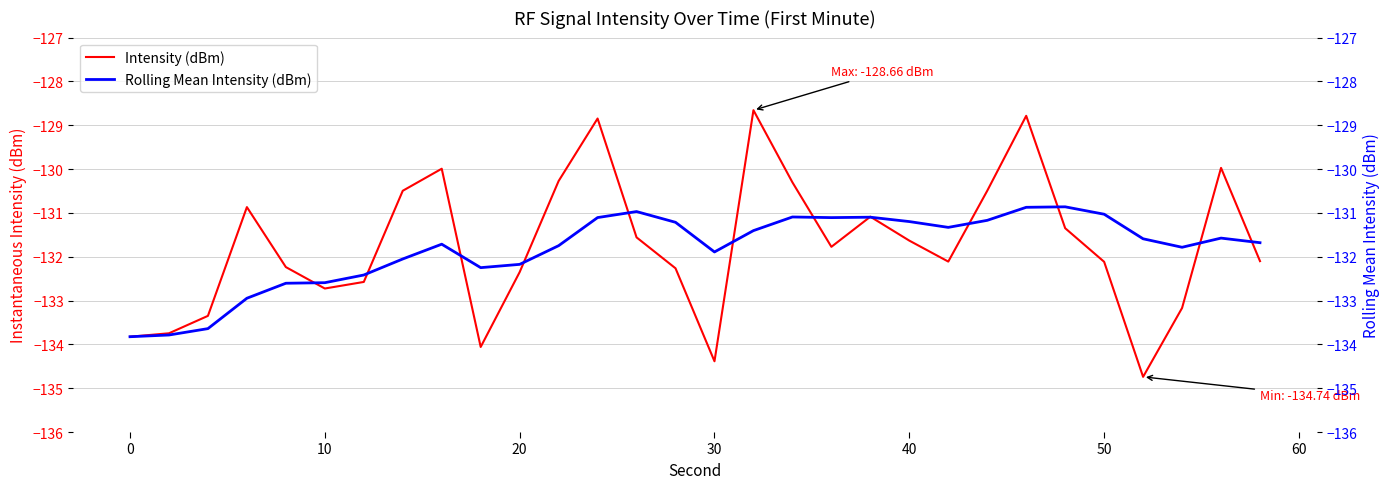

What is the lowest value of the Intensity (dBm) series?

-134.7